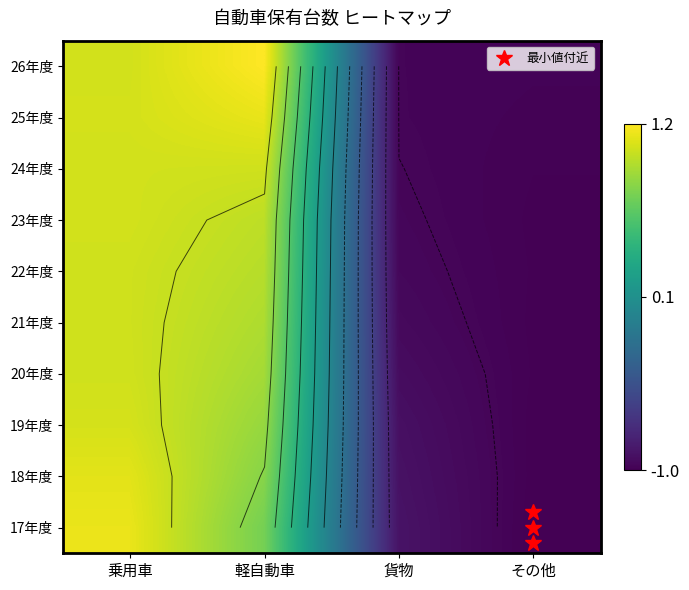

The 26年度 series shows 0.7 at 軽自動車. True or false?

False